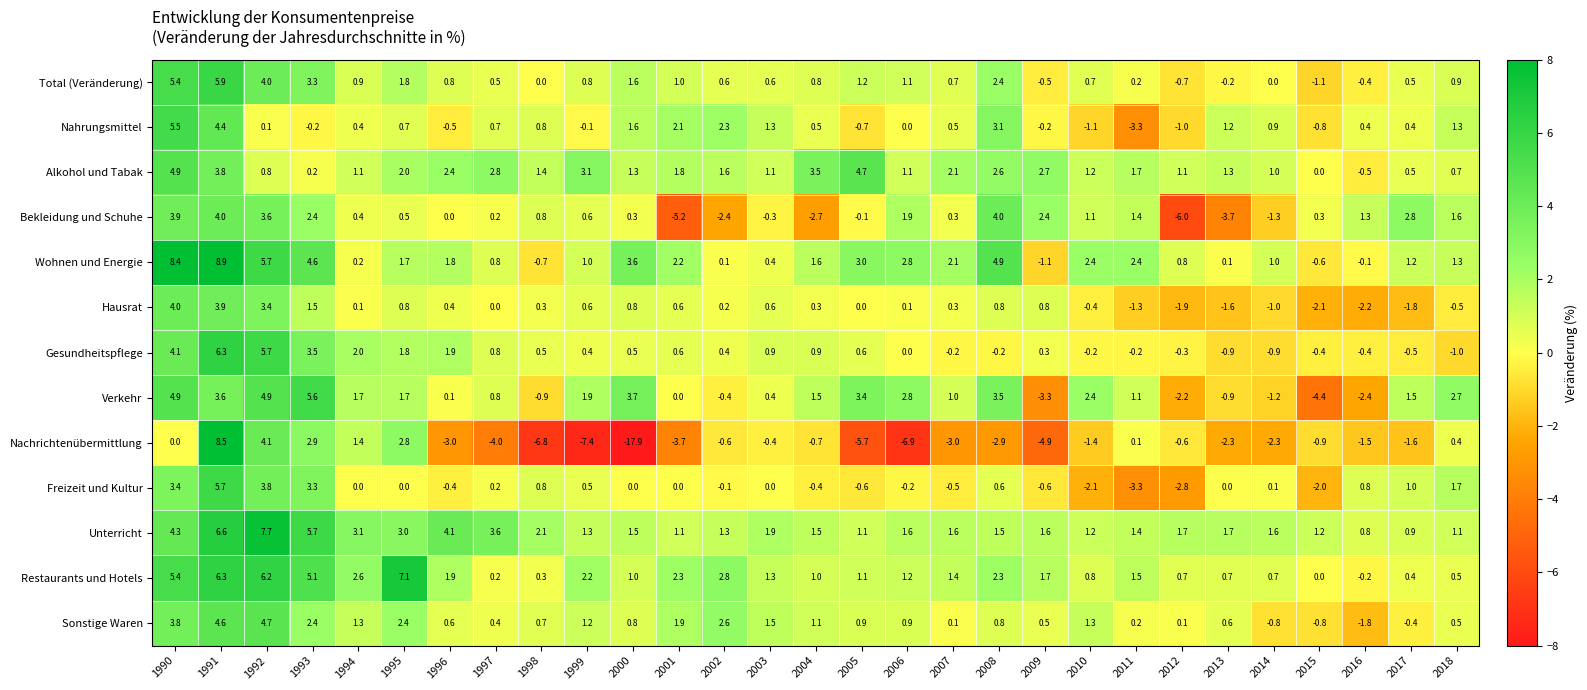

Which category has the lowest value across all series?

2000